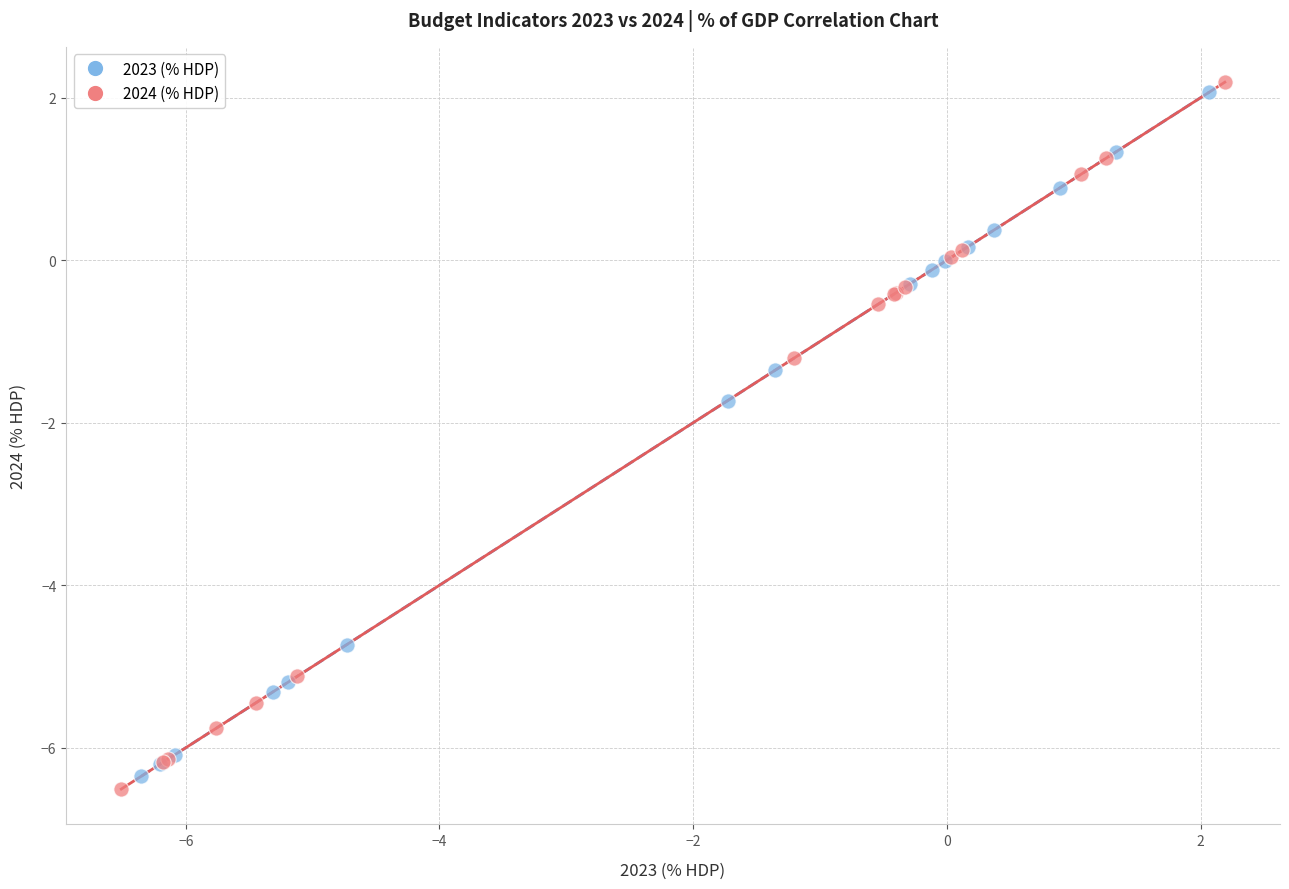

Which series has the widest spread of Y values?

2024 (% HDP)